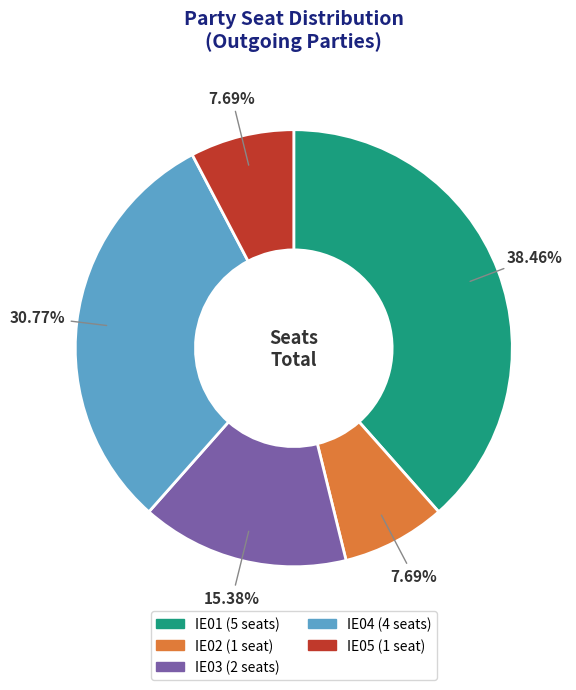

How many slices are in this pie chart?

5